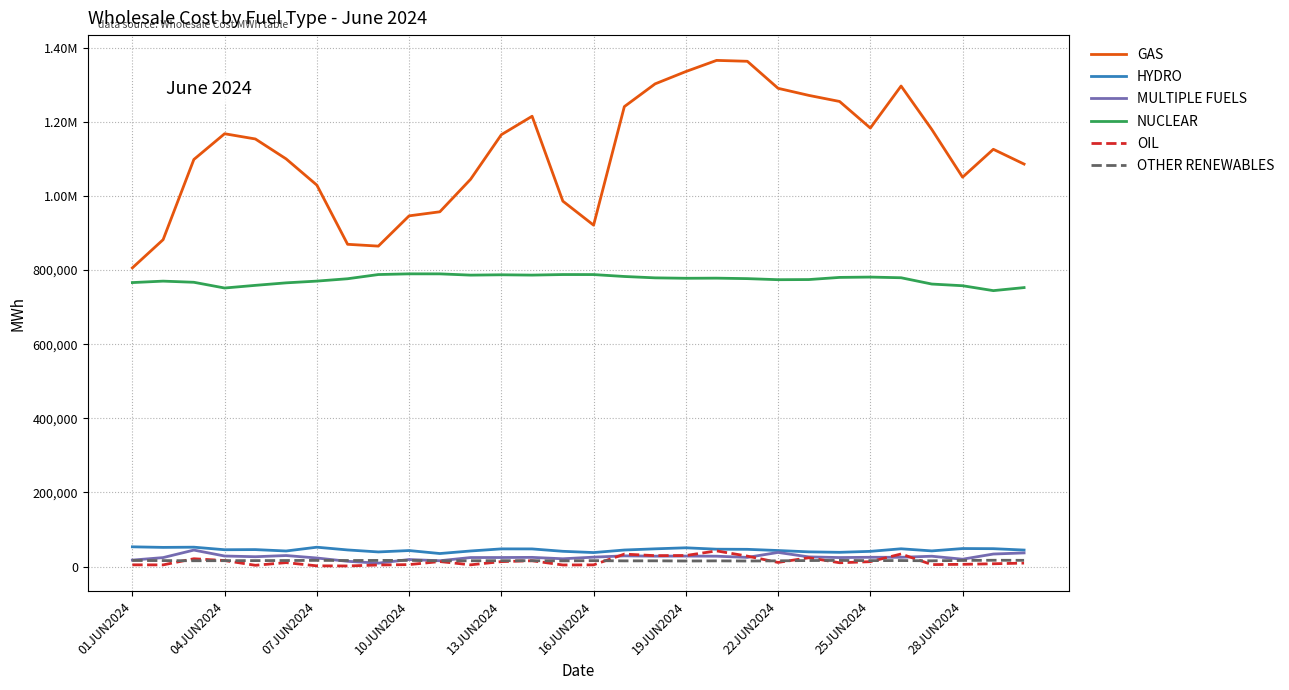

Rank the series by their maximum value, from highest to lowest.

GAS, NUCLEAR, HYDRO, MULTIPLE FUELS, OIL, OTHER RENEWABLES